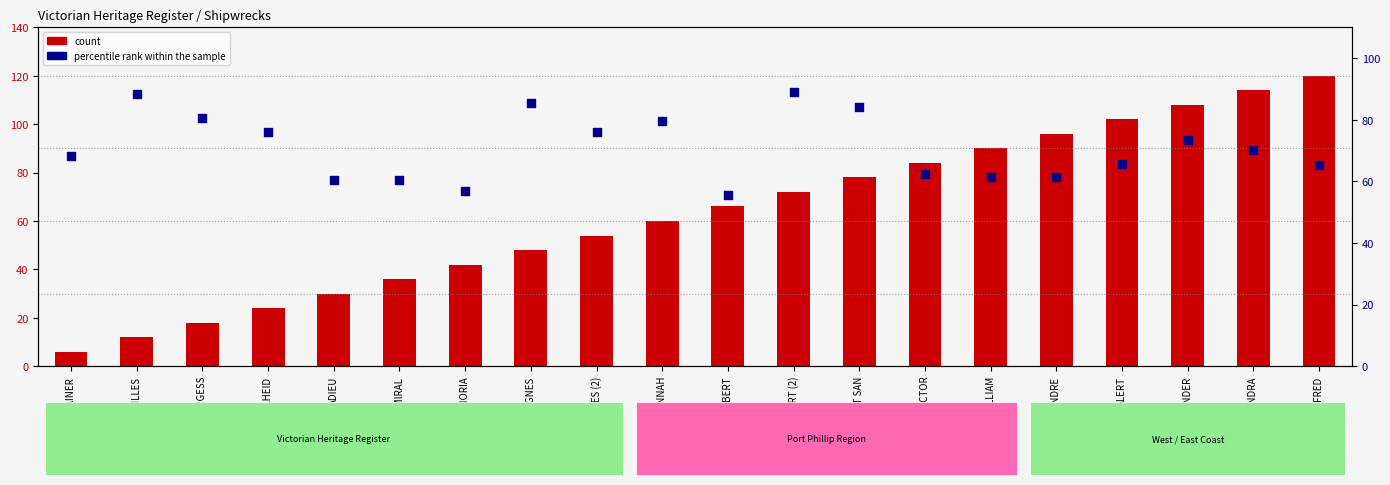

Which series has the largest total across all categories?

percentile rank within the sample